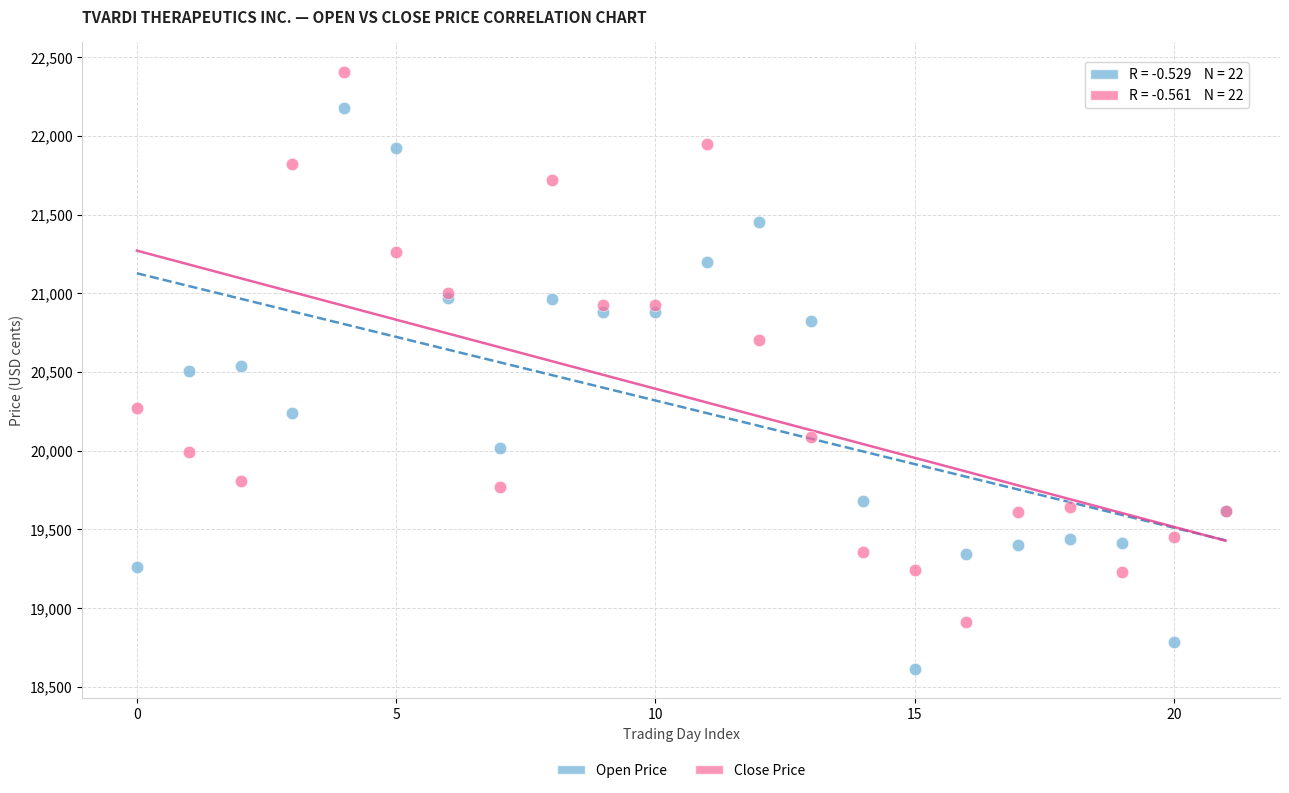

In the Close Price series, what Y value is closest to 20659?

20702